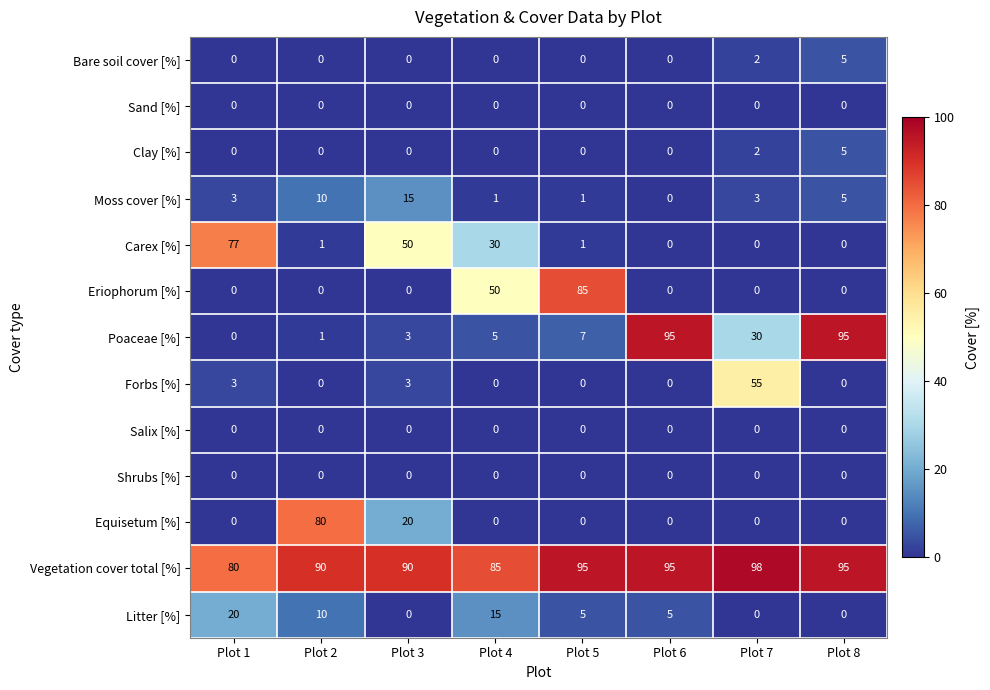

What is the greatest value displayed?

98